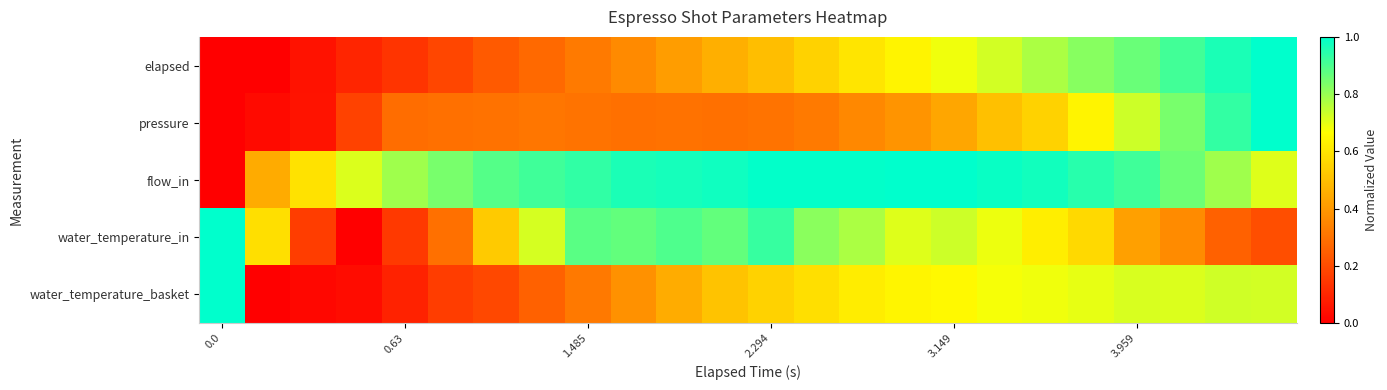

Reading right to left, what are all the values shown in this chart?

elapsed: 1.0	1.0	0.9	0.9	0.8	0.8	0.7	0.7	0.6	0.6	0.5	0.5	0.5	0.4	0.4	0.3	0.3	0.2	0.2	0.1	0.1	0.0	0.0	0.0
pressure: 1.0	0.9	0.8	0.7	0.6	0.5	0.5	0.4	0.4	0.4	0.3	0.3	0.3	0.3	0.3	0.3	0.3	0.3	0.3	0.3	0.2	0.1	0.0	0.0
flow_in: 0.7	0.8	0.9	0.9	0.9	1.0	1.0	1.0	1.0	1.0	1.0	1.0	1.0	1.0	1.0	0.9	0.9	0.9	0.8	0.8	0.7	0.6	0.4	0.0
water_temperature_in: 0.2	0.3	0.4	0.4	0.6	0.6	0.7	0.7	0.7	0.8	0.8	0.9	0.9	0.9	0.9	0.9	0.7	0.5	0.3	0.2	0.0	0.2	0.6	1.0
water_temperature_basket: 0.7	0.7	0.7	0.7	0.7	0.7	0.7	0.6	0.6	0.6	0.6	0.5	0.5	0.5	0.4	0.3	0.3	0.2	0.2	0.1	0.0	0.0	0.0	1.0